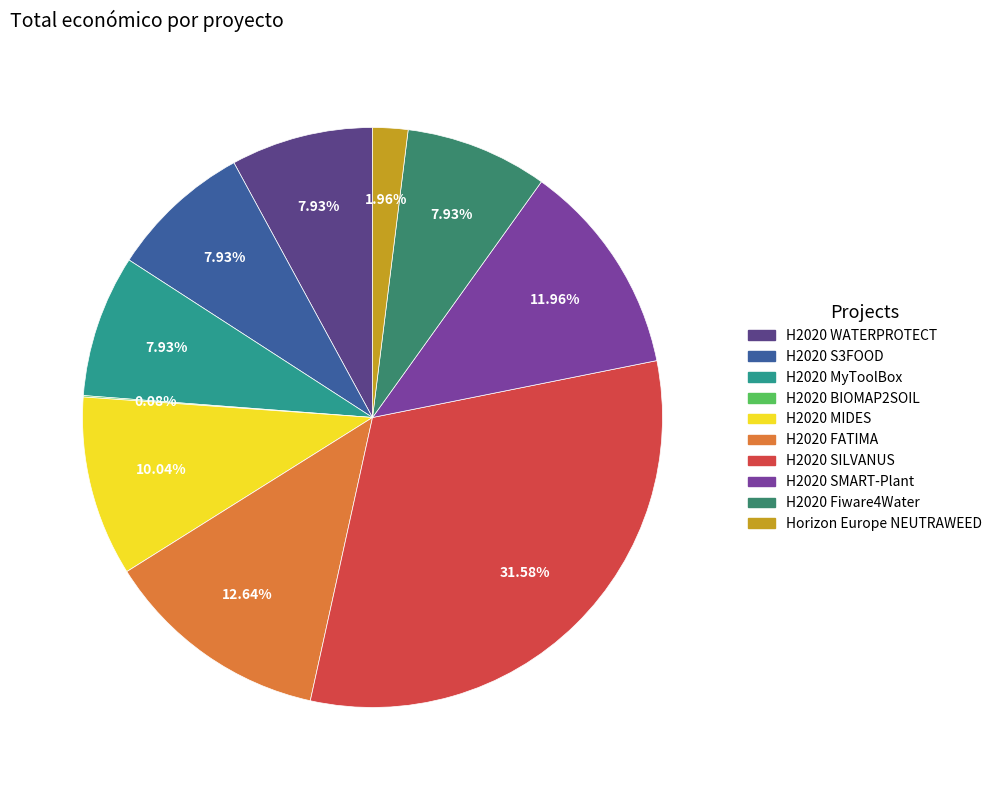

Do H2020 MIDES and H2020 MyToolBox together represent more than half of the pie?

No